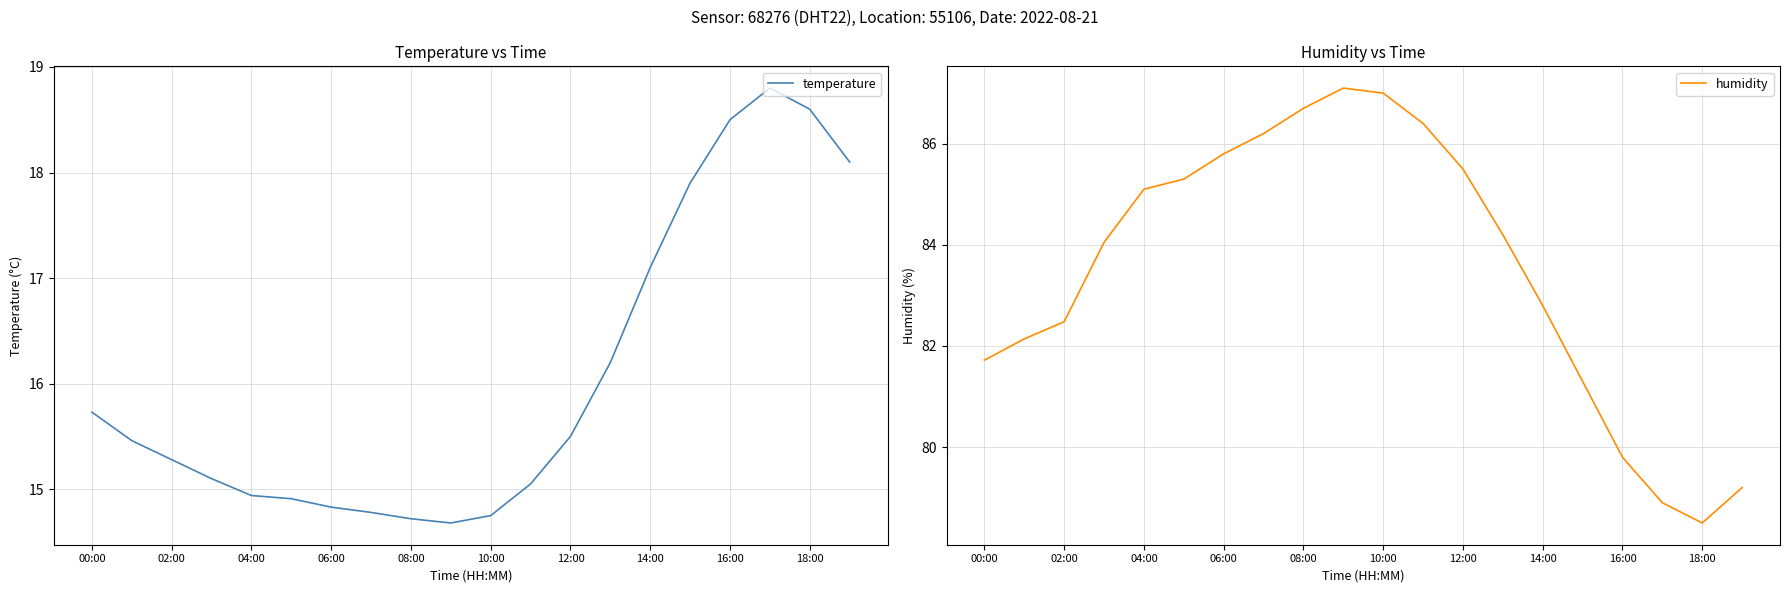

True or false: temperature and humidity cross at least once.

False